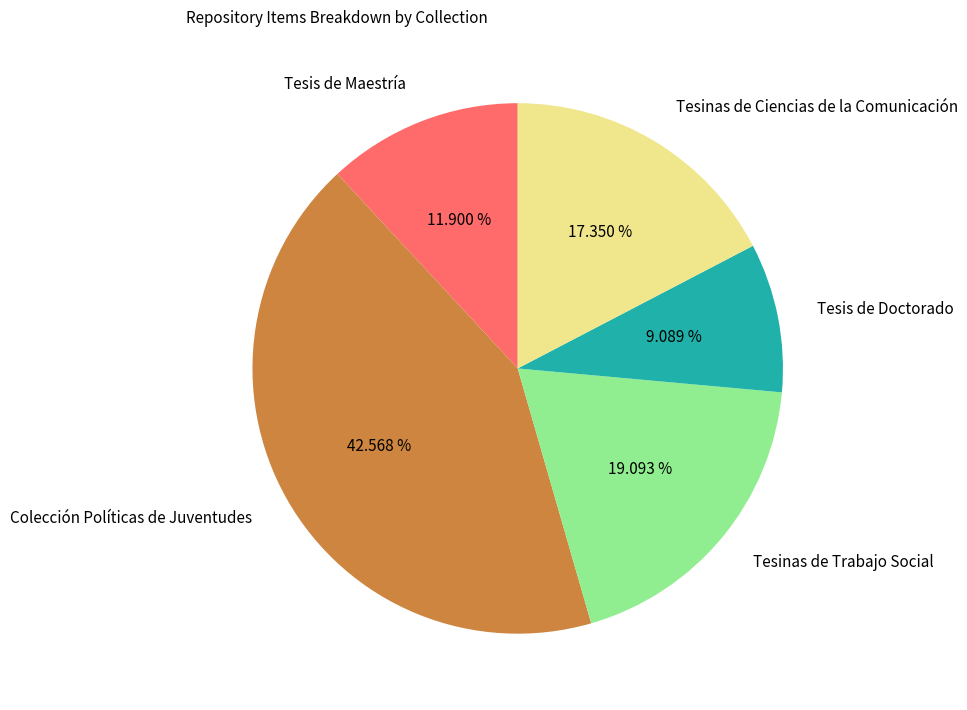

Rank the categories by value from lowest to highest.

Tesis de Doctorado, Tesis de Maestría, Tesinas de Ciencias de la Comunicación, Tesinas de Trabajo Social, Colección Políticas de Juventudes